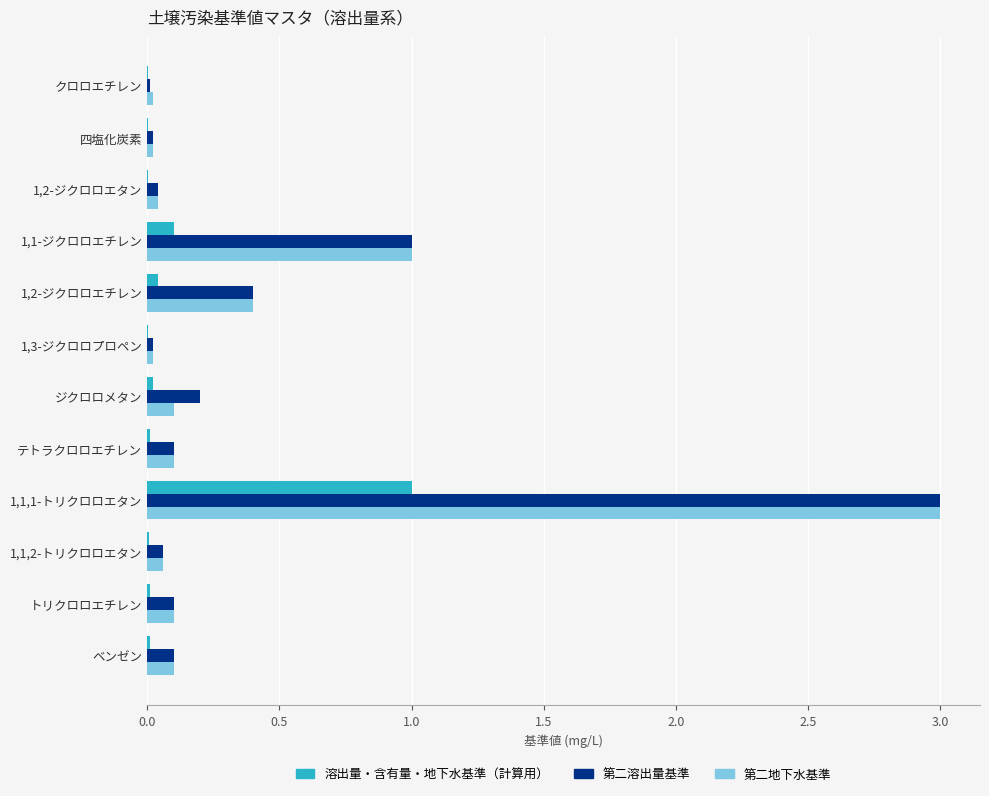

What is the sum of all 溶出量・含有量・地下水基準（計算用） values?

1.2